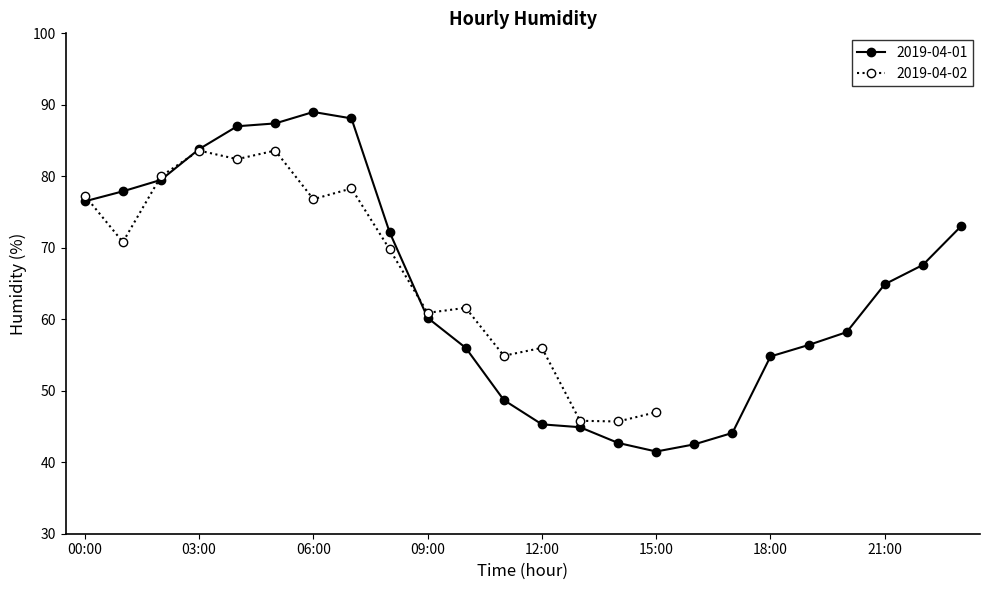

What is the maximum value for 2019-04-01?

89.0